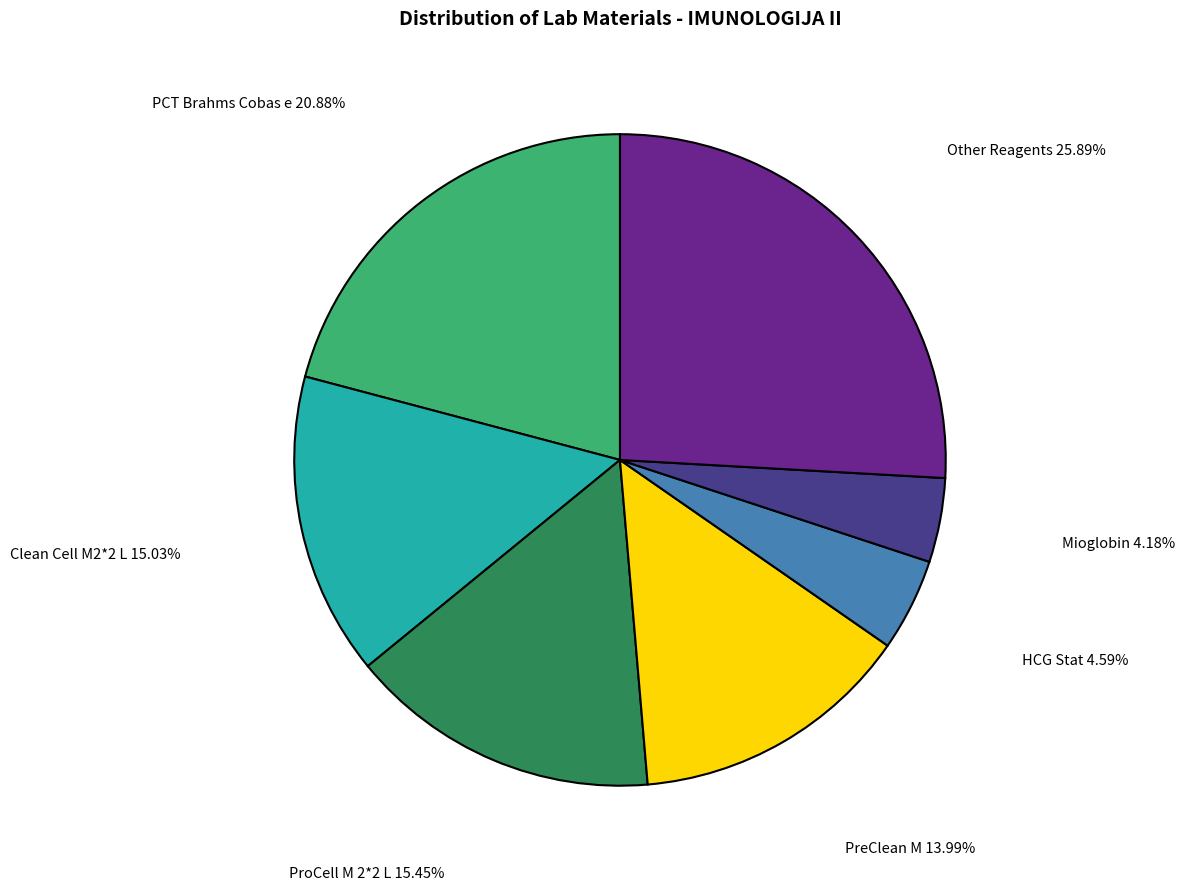

Does any single category account for the majority?

No